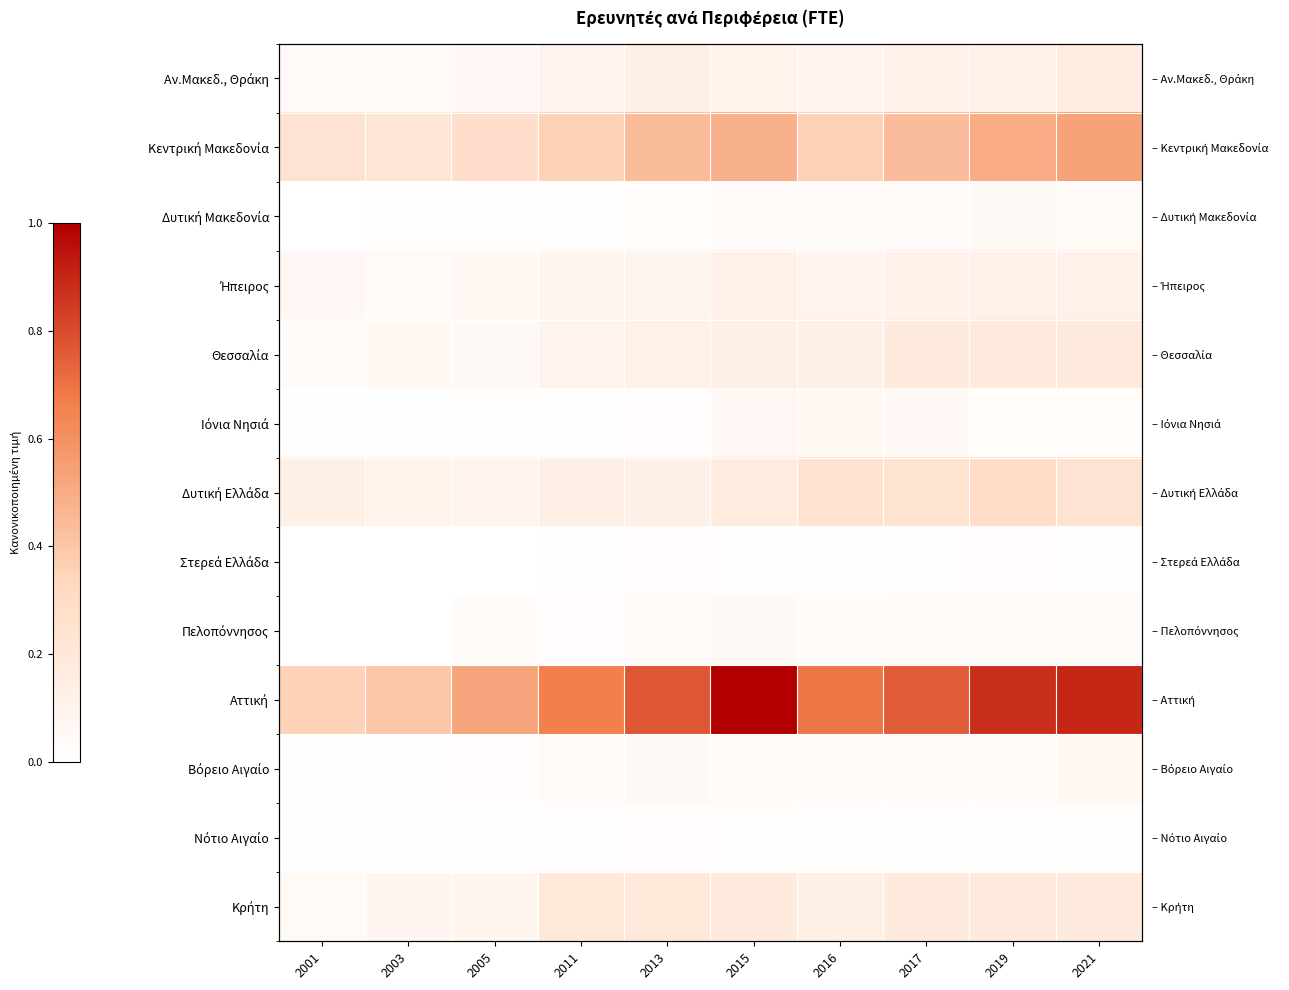

Between 2013 and 2019, which is larger?

2013